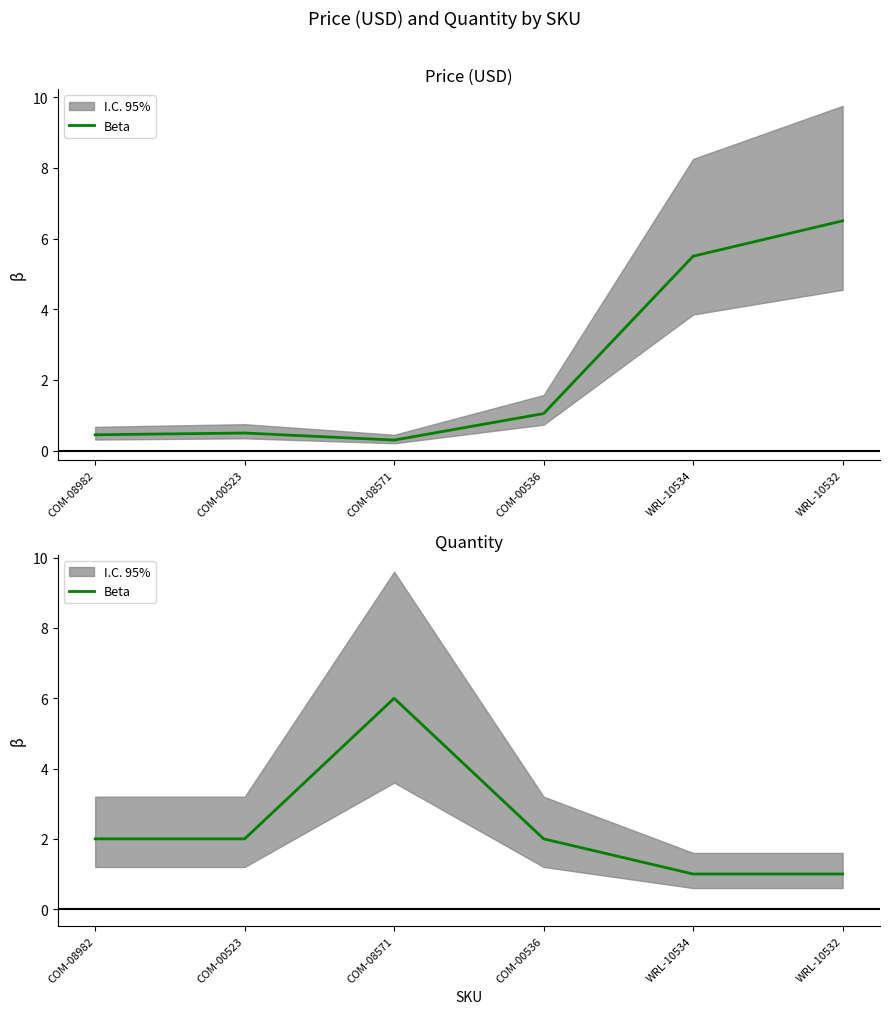

Approximately how many times larger is the value at WRL-10532 compared to COM-00523?

0.5